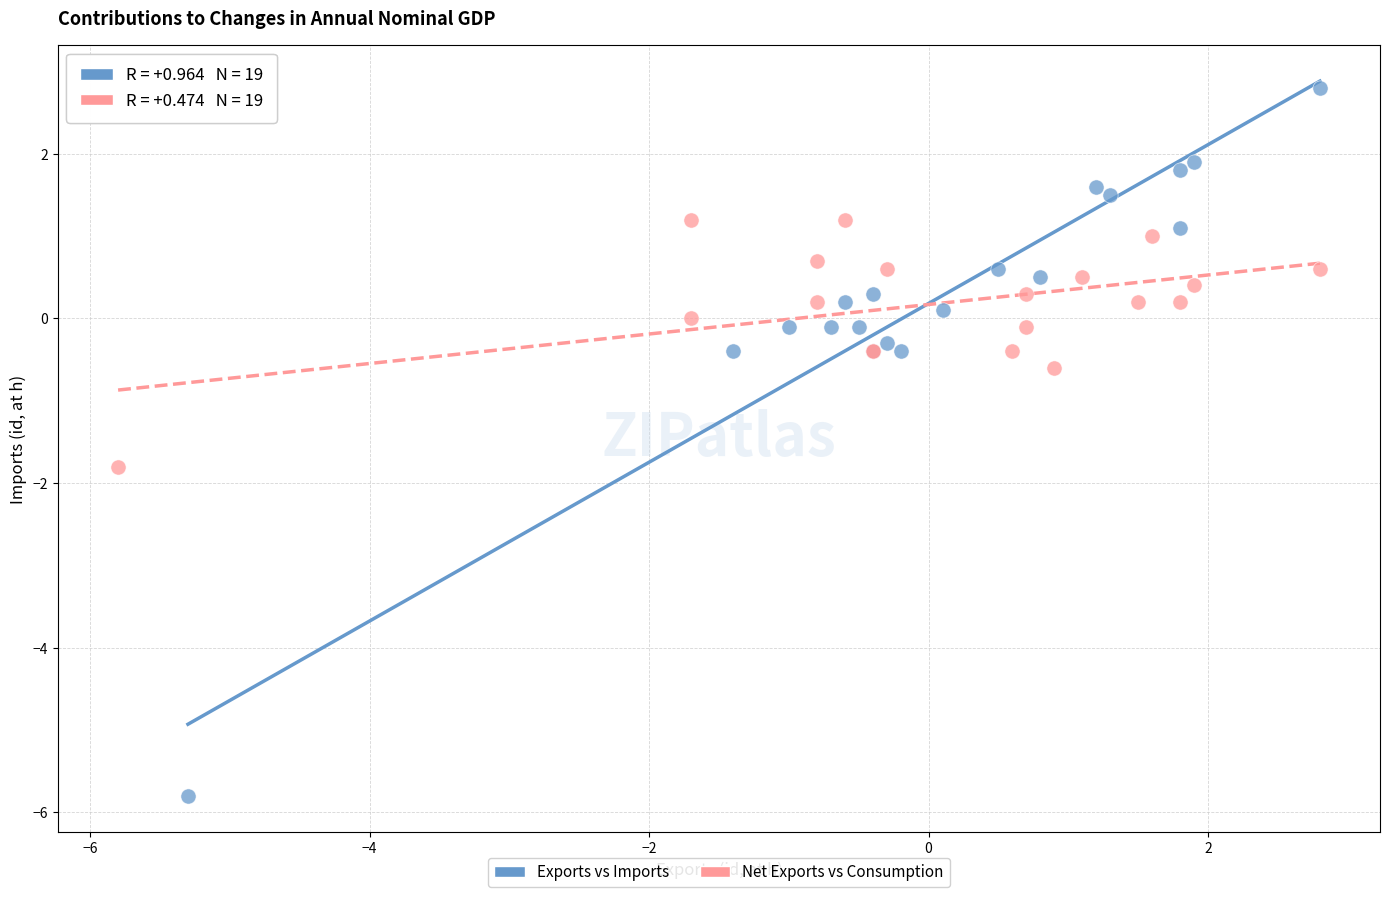

Which series contains the highest Y value?

Exports vs Imports